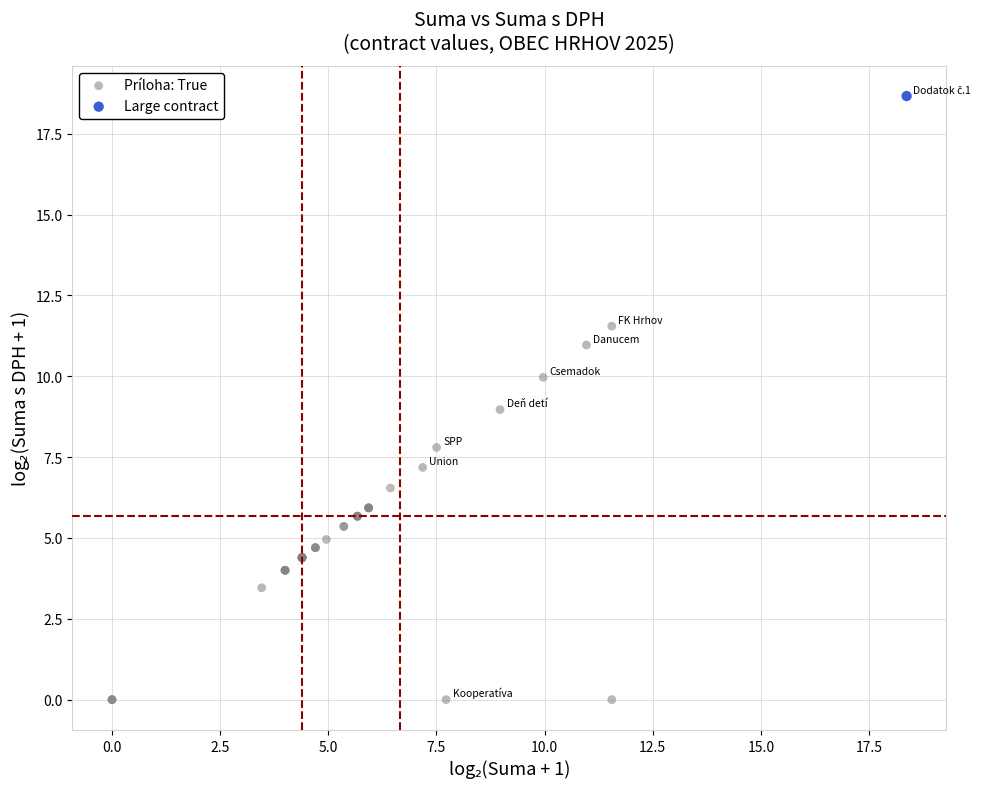

What are all the series names shown in the legend?

Príloha: True, Large contract